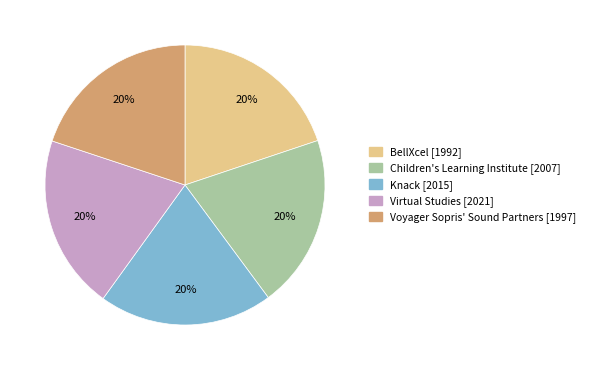

Is it true that Virtual Studies is 20% of the pie?

True